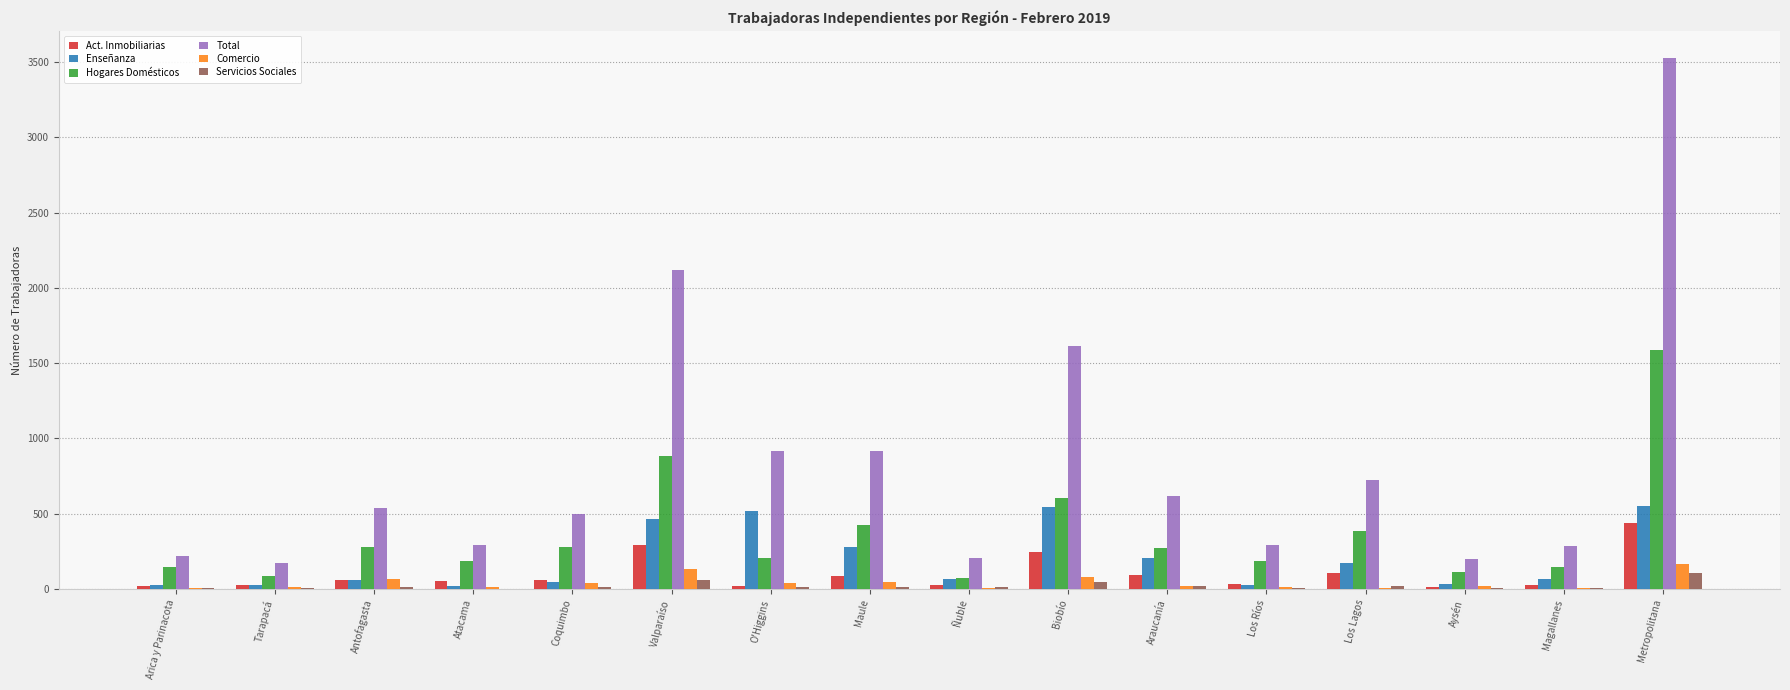

The Act. Inmobiliarias series shows 243 at Biobío. True or false?

True